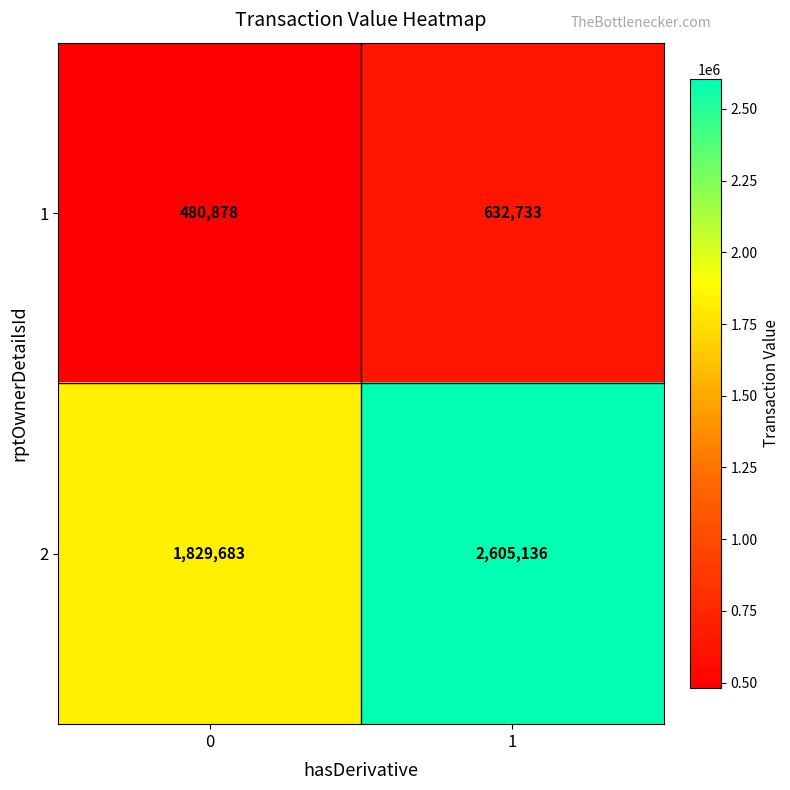

Which series has the widest spread of values?

2